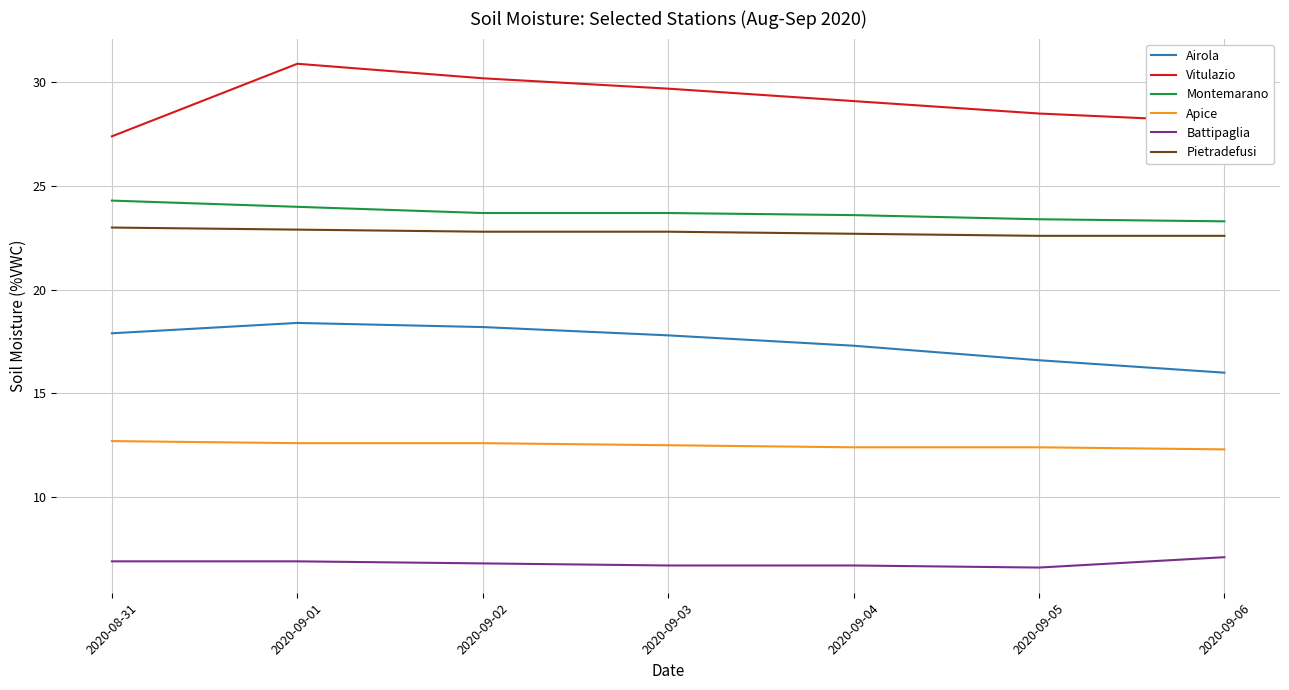

What is the approximate value of Pietradefusi at 2020-09-06?

22.6